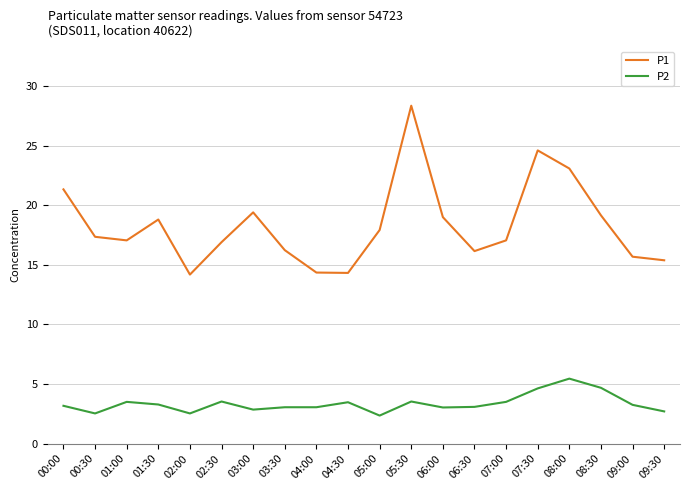

At how many categories does at least one series exceed 2?

20